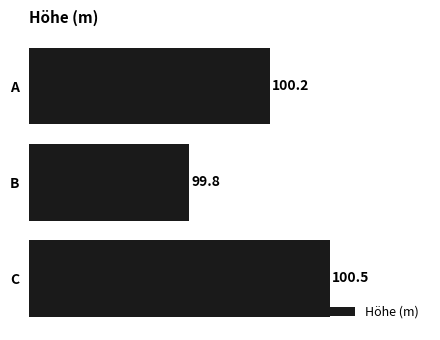

Reading top to bottom, extract all data points from this chart.

100.2	99.8	100.5